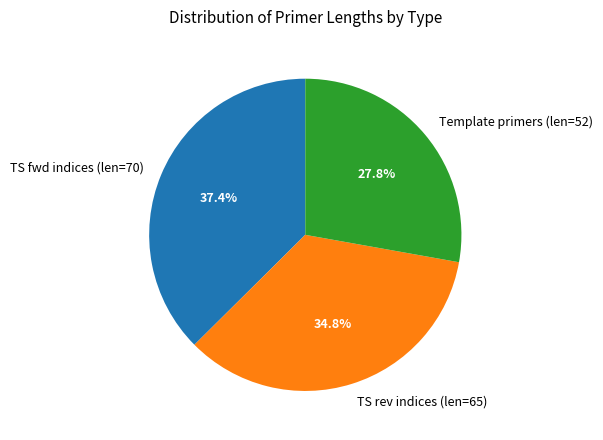

Do TS fwd indices (len=70) and TS rev indices (len=65) together represent more than half of the pie?

Yes